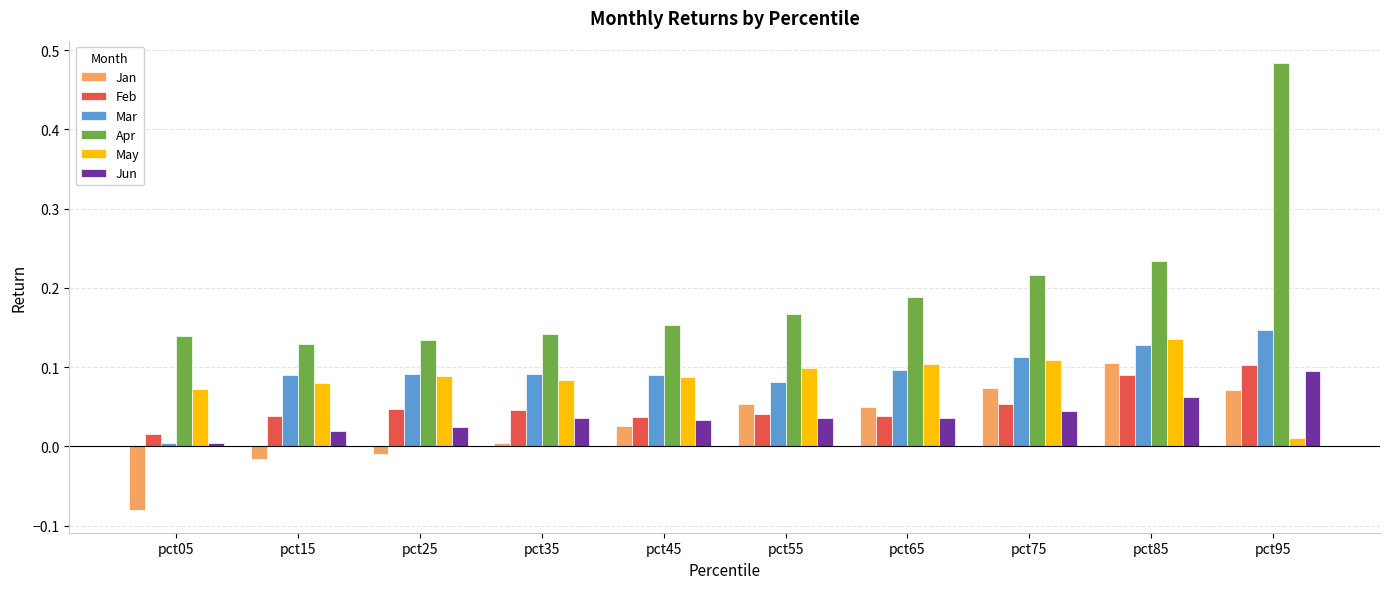

At which label does May reach its minimum?

pct95